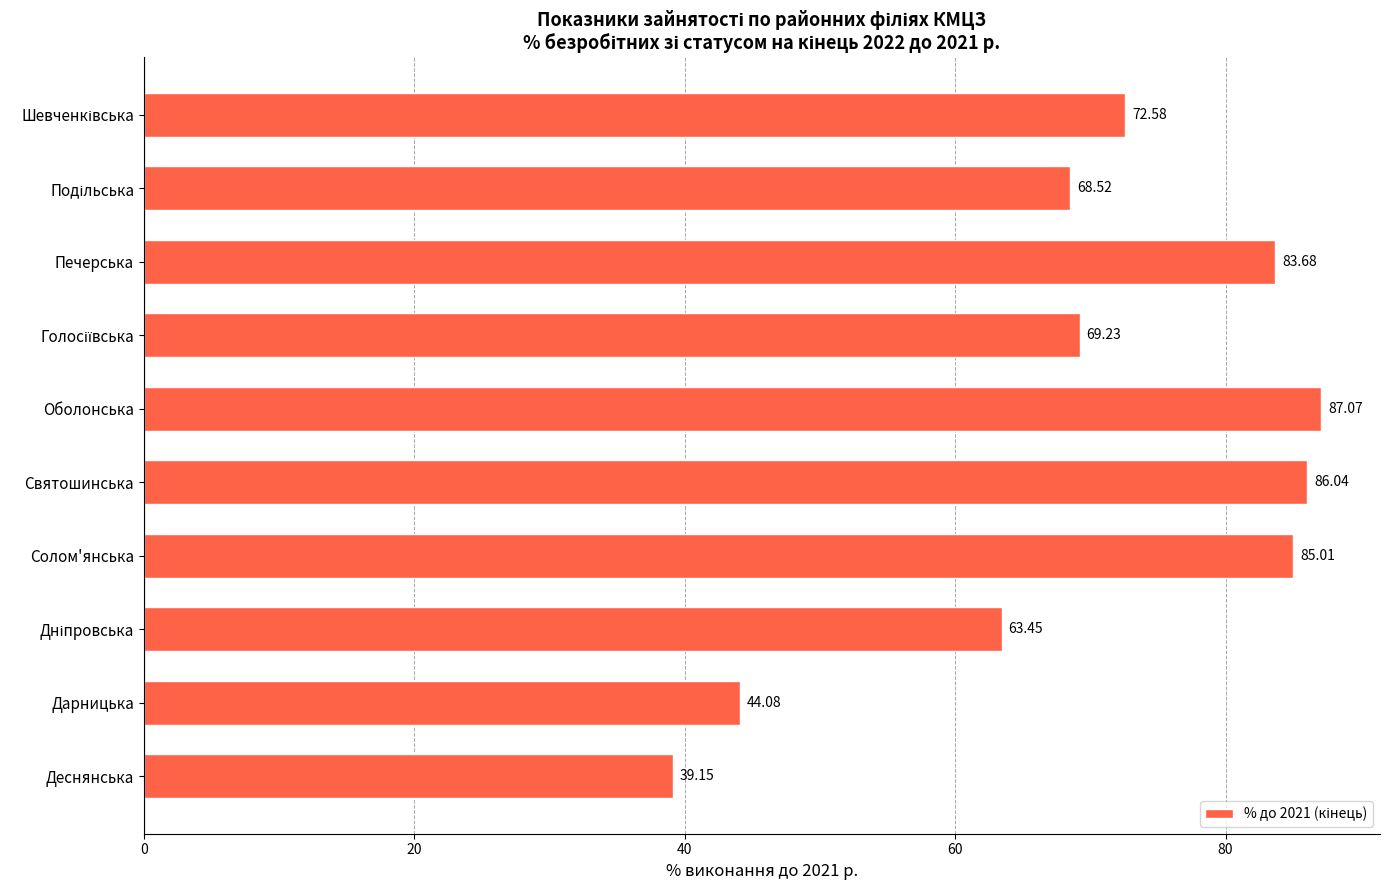

What is the average value?

69.9